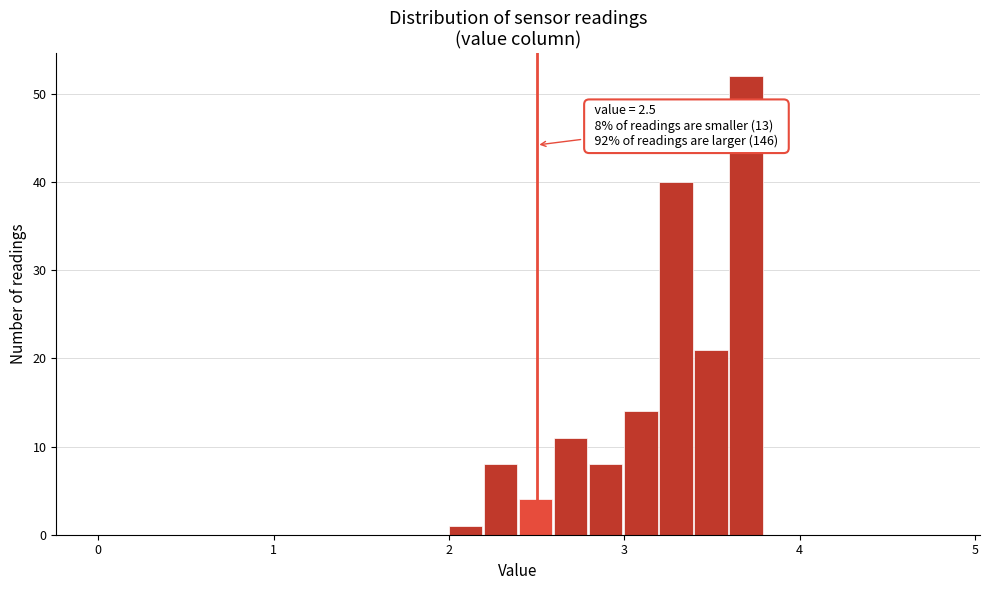

Read against the x-axis, roughly where is the centre of the tallest bar?

3.7